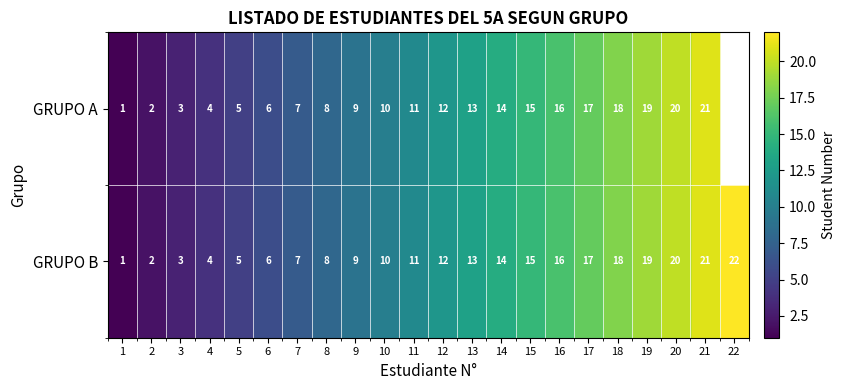

What is the sum of the GRUPO B values at 10 and 12?

22